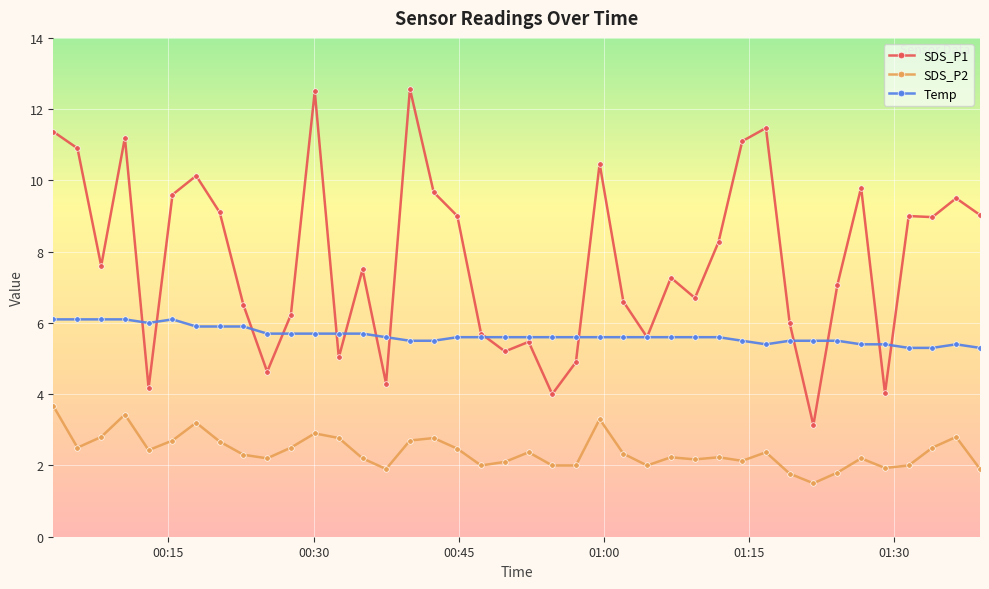

True or false: SDS_P1 has more than 2 points higher than both neighbors.

True